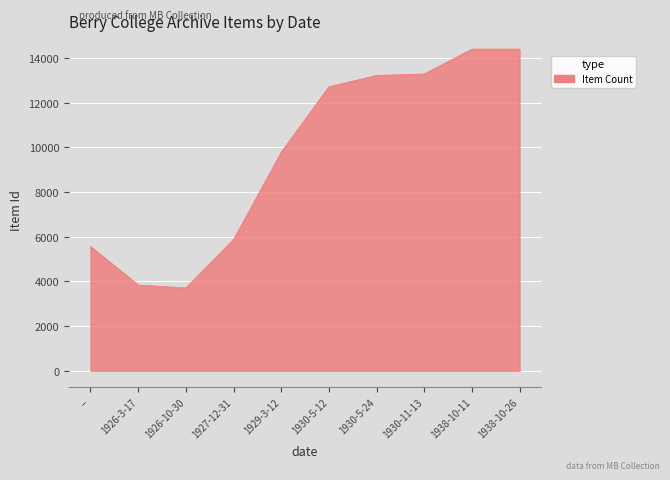

The chart shows a value of 3840 at 1926-3-17. True or false?

True